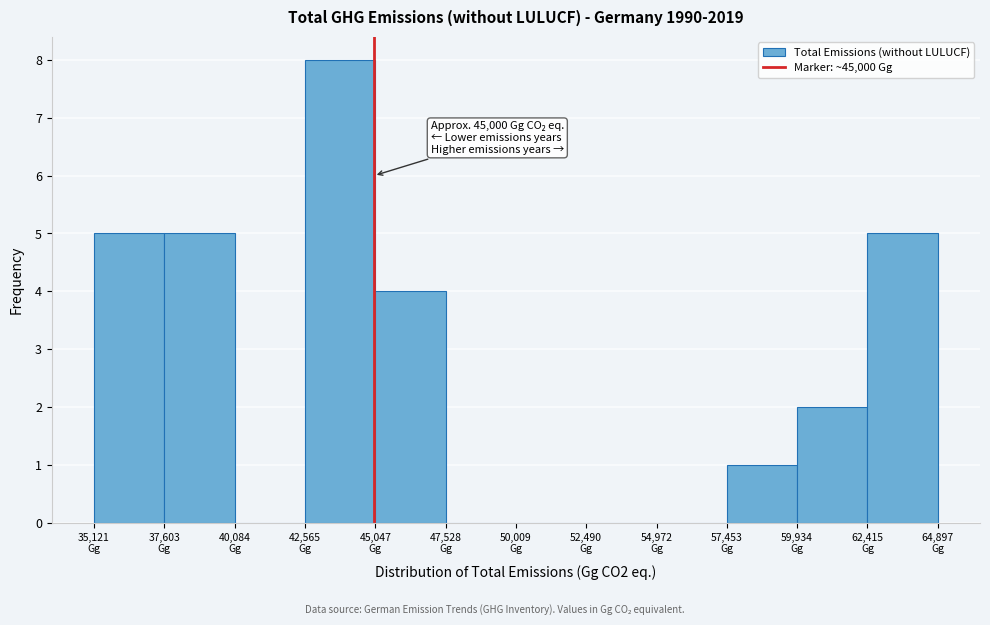

Over which range of the x-axis is the bar tallest?

42500 to 45000